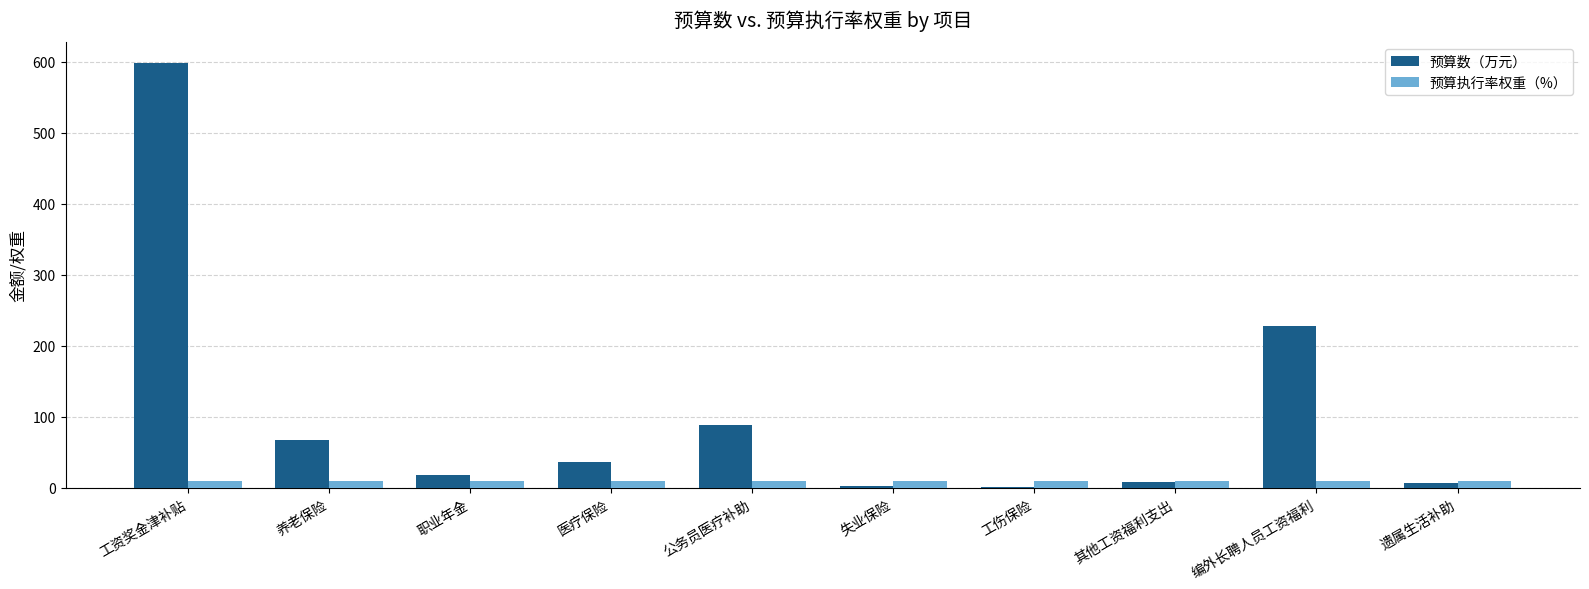

At which category is the sum across all series the highest?

工资奖金津补贴